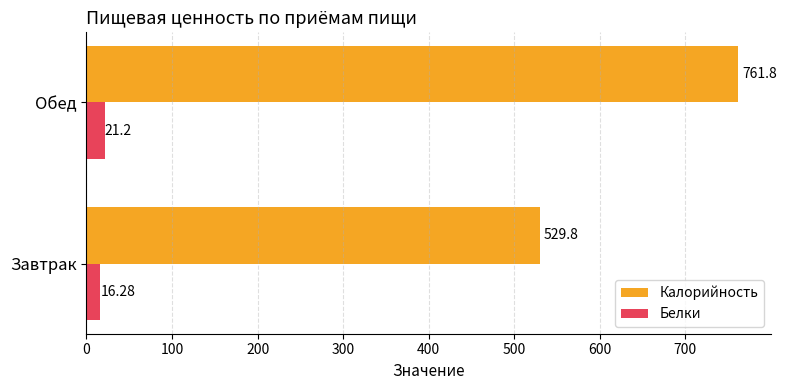

Rank the categories by Калорийность value from lowest to highest.

Завтрак, Обед